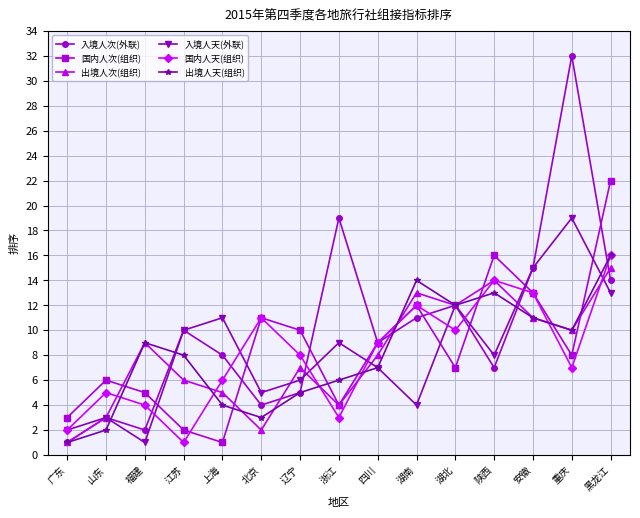

Where is 入境人次(外联) nearest to the value 16?

安徽